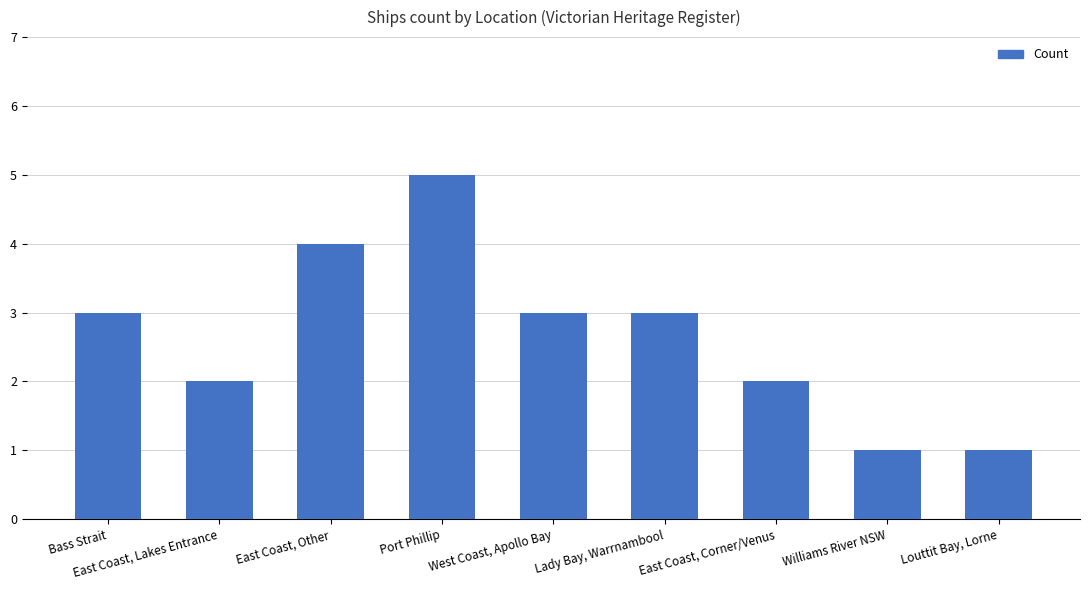

Between East Coast, Lakes Entrance and West Coast, Apollo Bay, which is larger?

West Coast, Apollo Bay